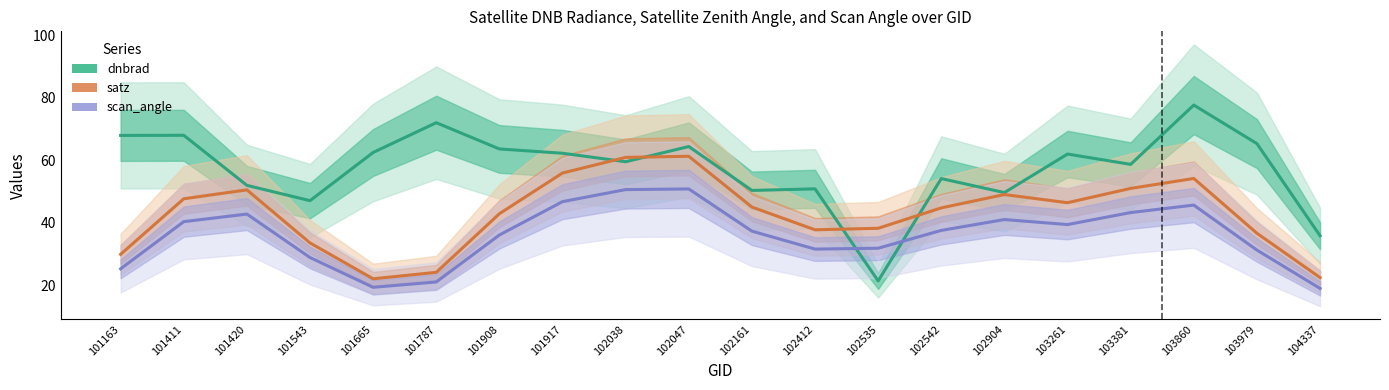

Which series has the largest total across all categories?

dnbrad